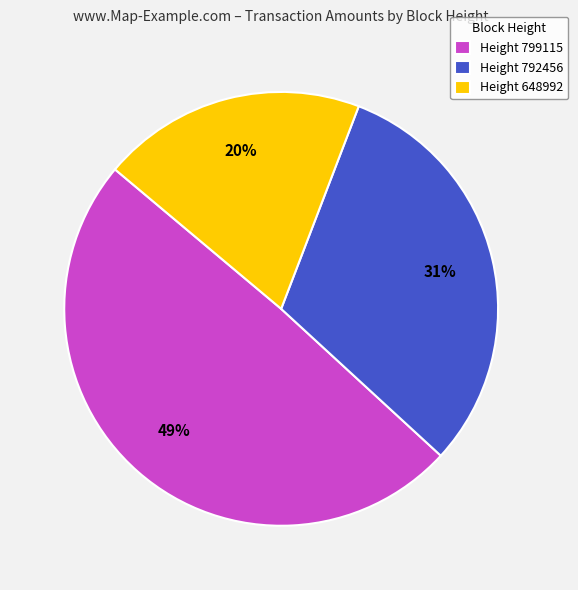

Is it true that Height 792456 is 31% of the pie?

True